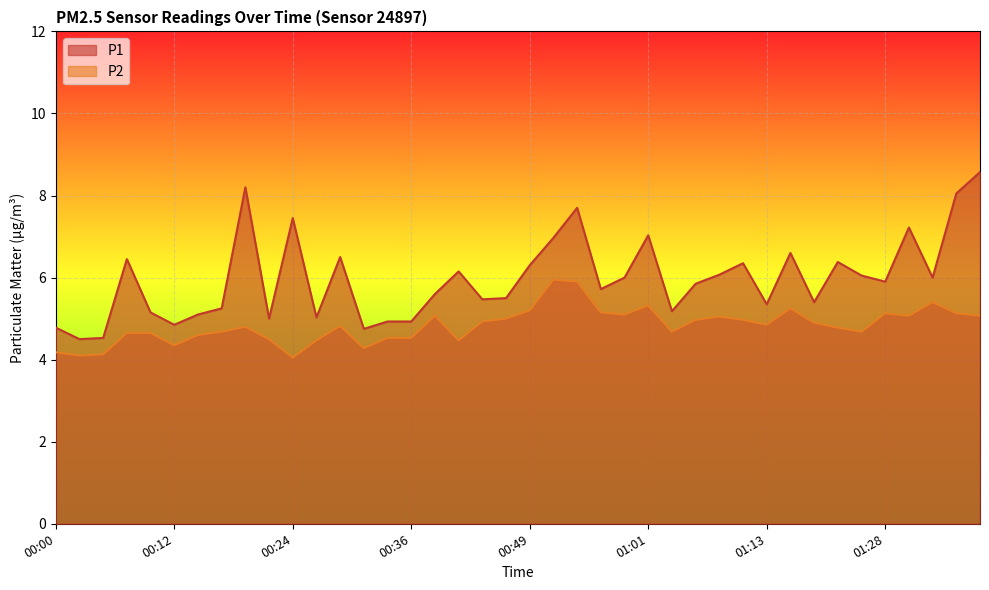

What is the total value across all series at 00:41?

10.6